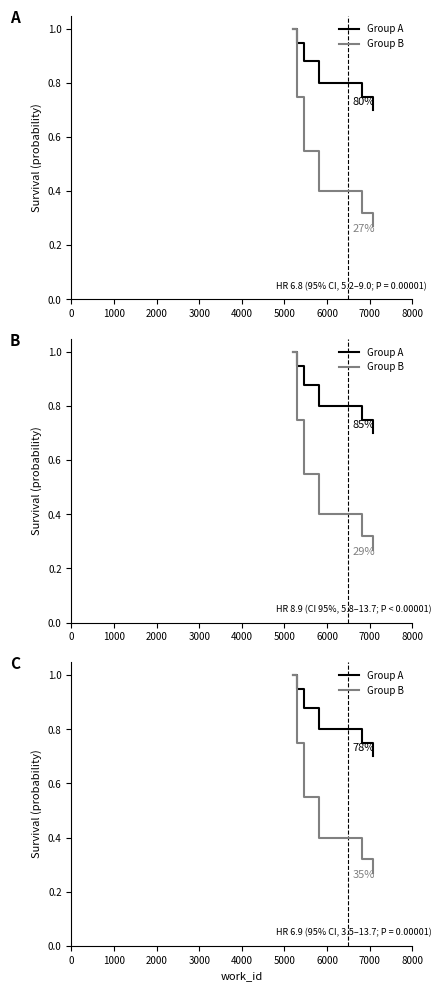

Which series has the largest total across all categories?

Group A